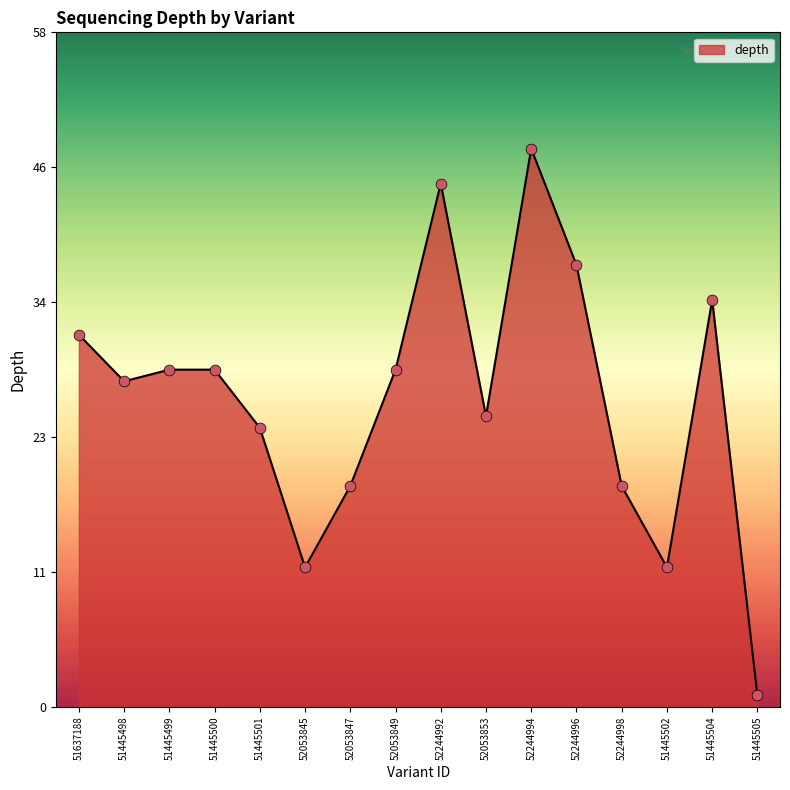

Between 51445501 and 51445502, which is larger?

51445501